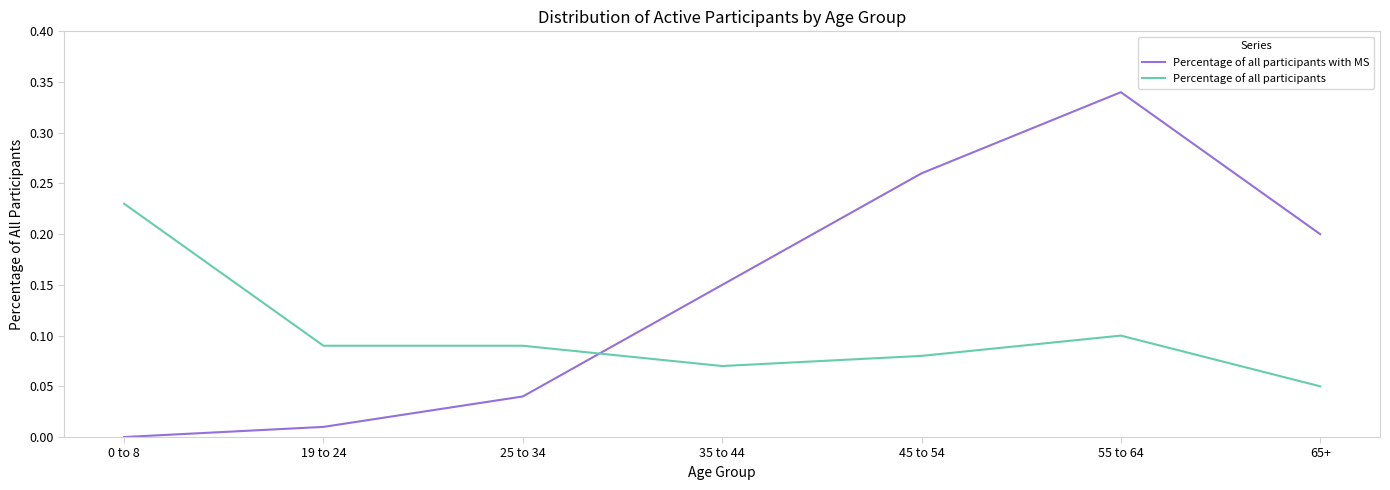

The value of Percentage of all participants at 19 to 24 is 0.1. True or false?

True